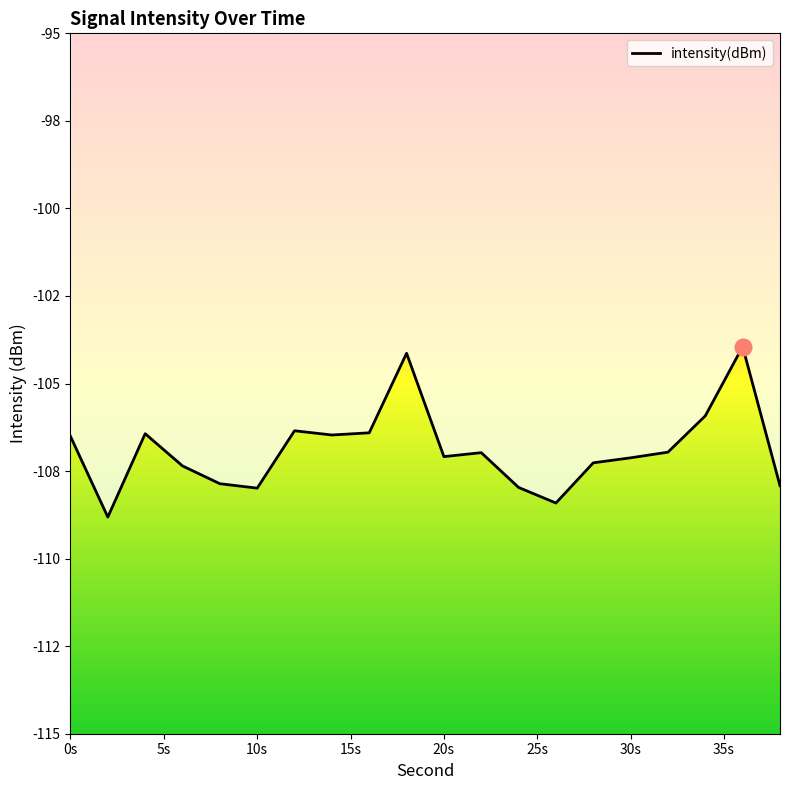

Does the chart display data point markers on the line(s)?

No